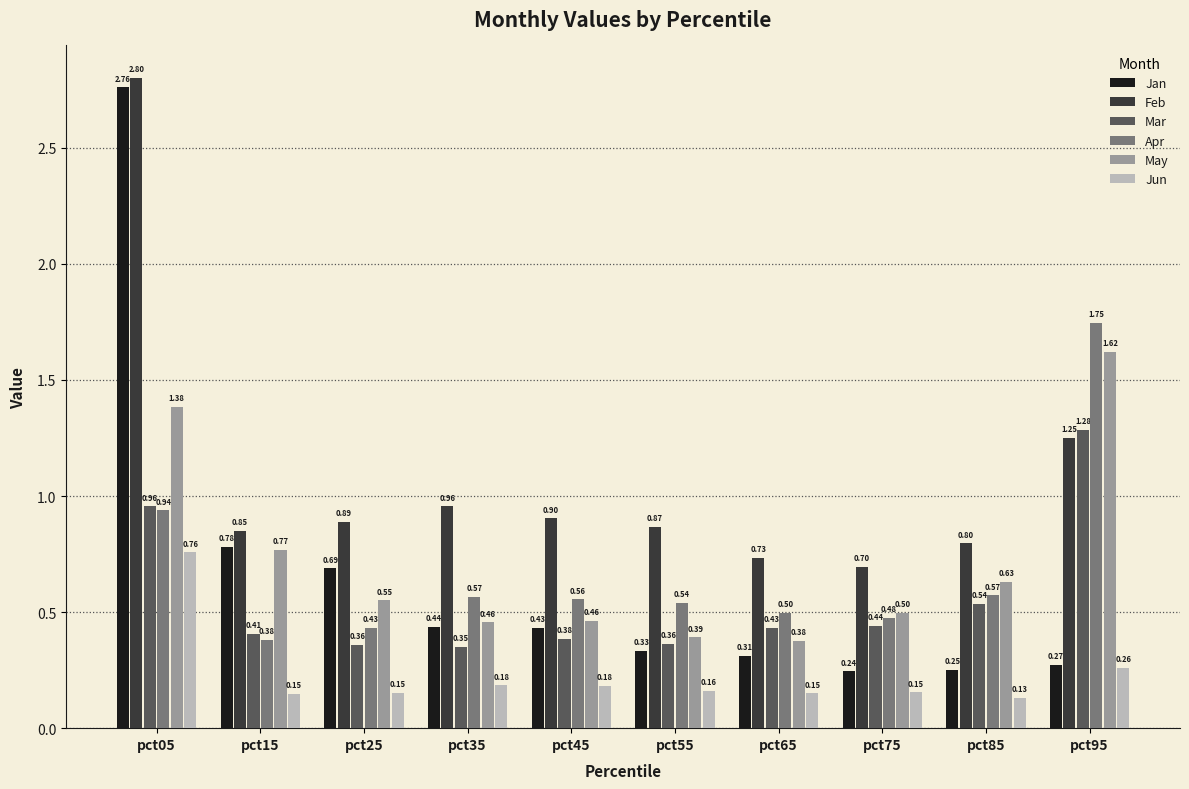

What is the spread (max minus min) of values at pct45?

0.7